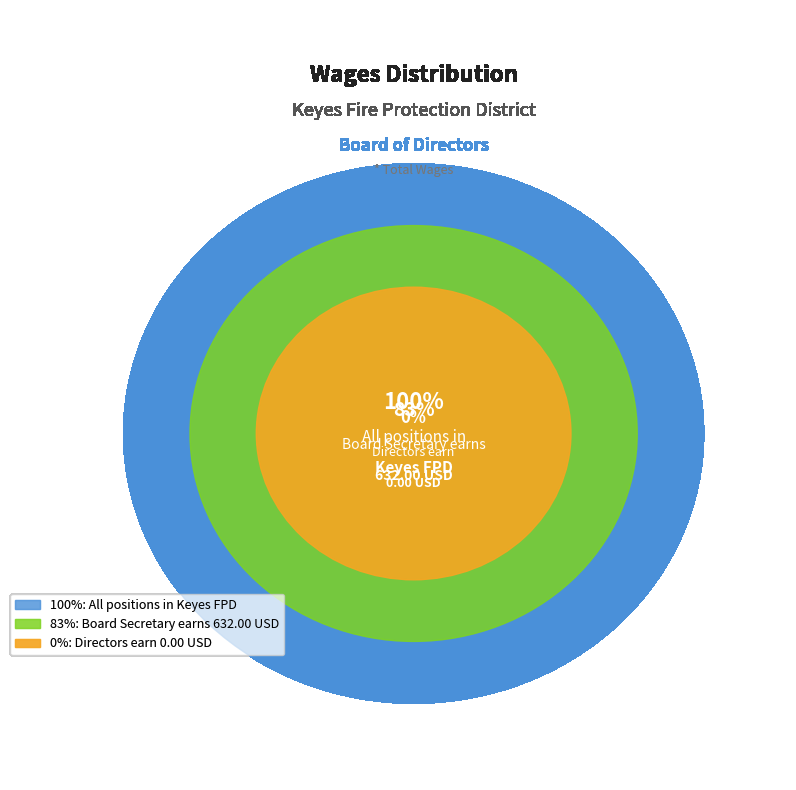

Which category accounts for the majority?

Board Secretary